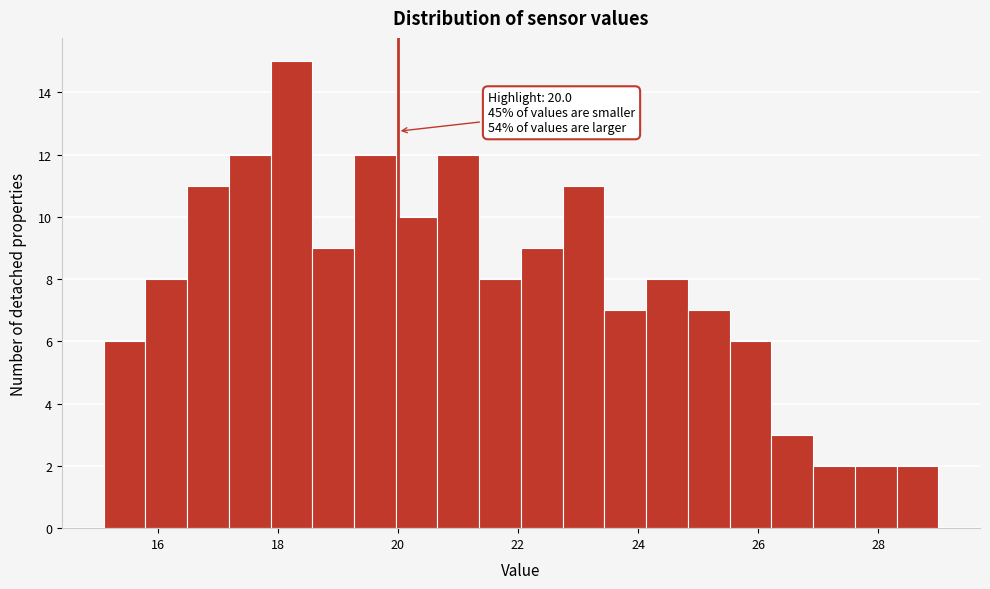

Around what value on the x-axis is the tallest bar? Give the approximate position of its centre, as read against the axis.

18.2